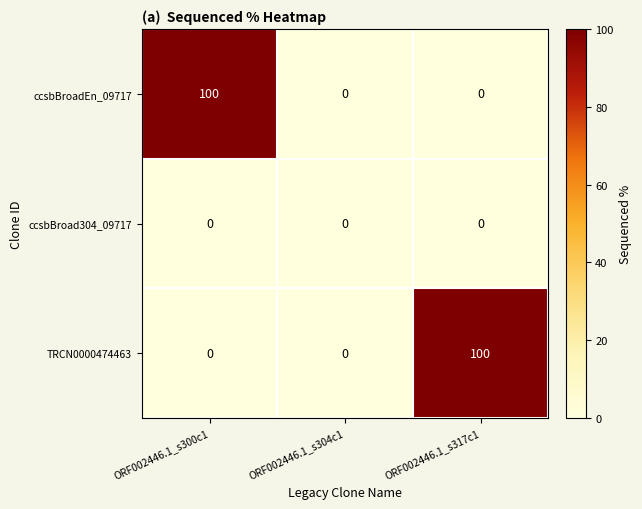

Reading right to left, what are all the values shown in this chart?

ccsbBroadEn_09717: ORF002446.1_s317c1=0	ORF002446.1_s304c1=0	ORF002446.1_s300c1=100
ccsbBroad304_09717: ORF002446.1_s317c1=0	ORF002446.1_s304c1=0	ORF002446.1_s300c1=0
TRCN0000474463: ORF002446.1_s317c1=100	ORF002446.1_s304c1=0	ORF002446.1_s300c1=0